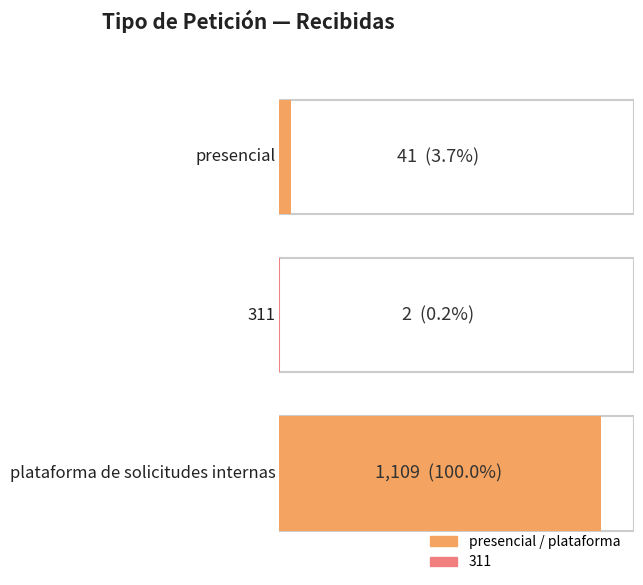

Are the bars horizontal?

Yes